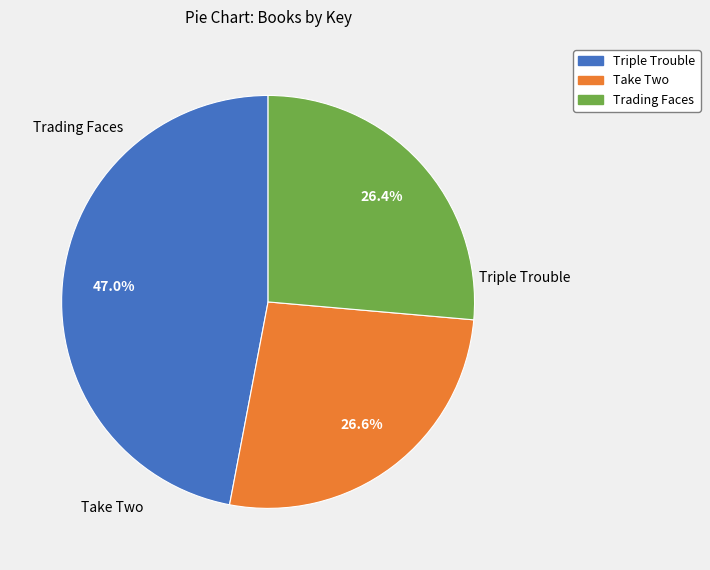

To the nearest percent, what is the combined percentage of Take Two and Trading Faces?

53%